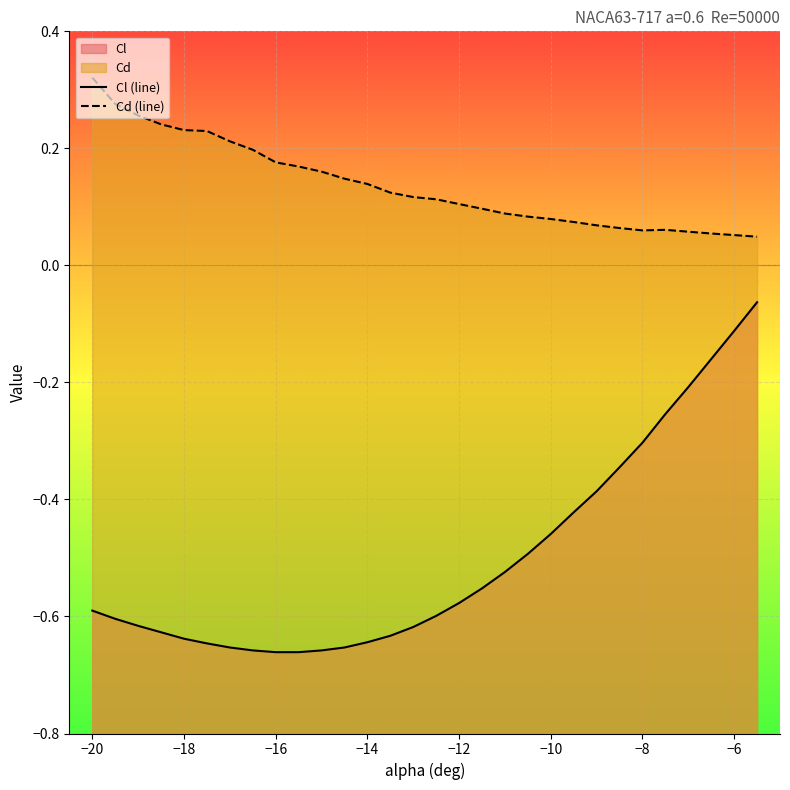

The value of Cd (line) at 17 is 0.1. True or false?

False